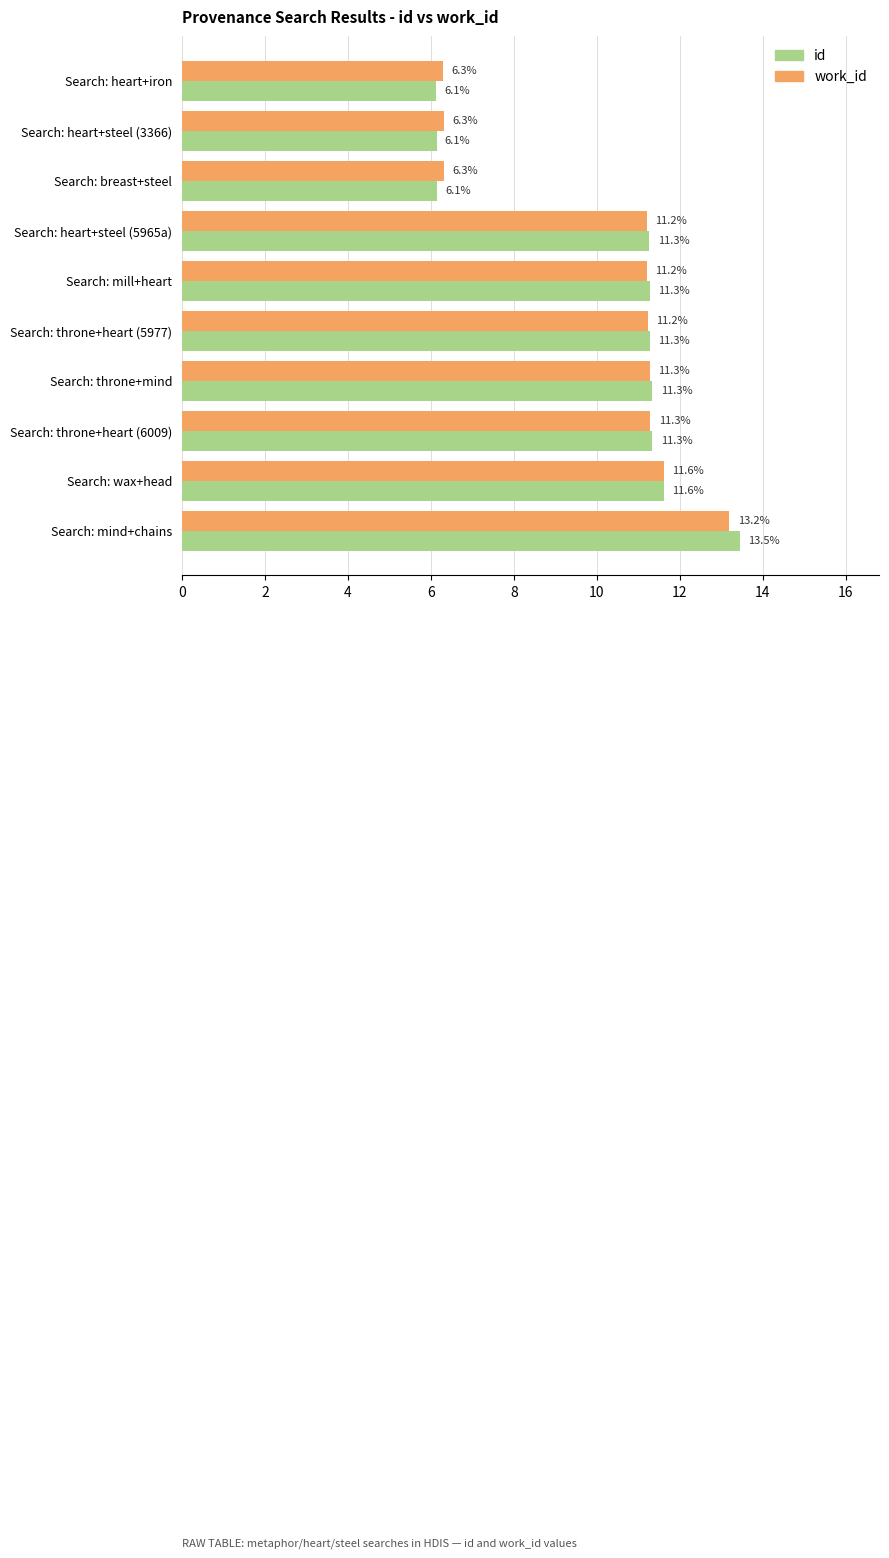

Between Search: breast+steel and Search: throne+heart (5977), which series saw the biggest shift?

id